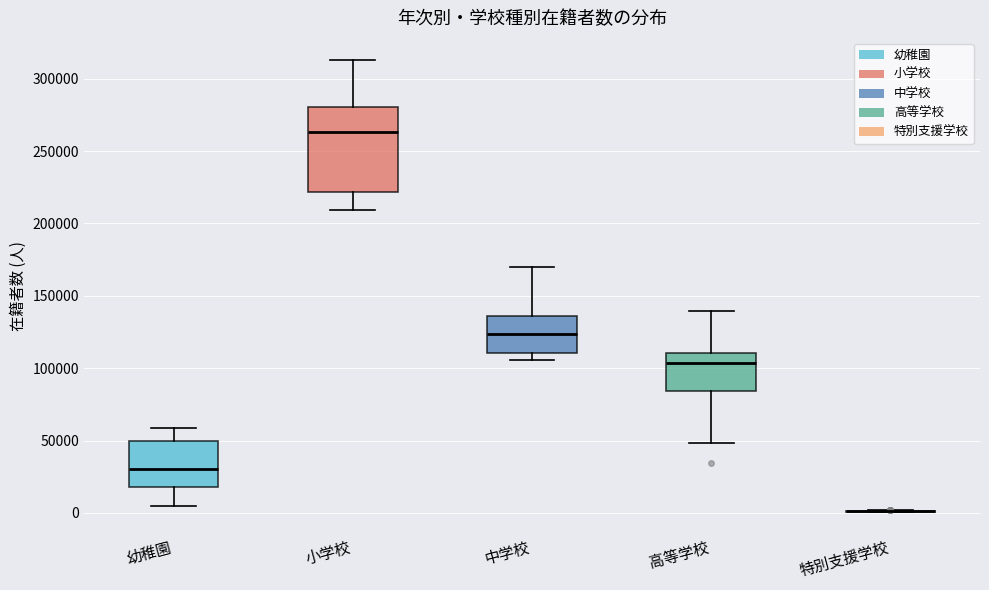

Which box is the tallest, from its lower edge to its upper edge?

小学校